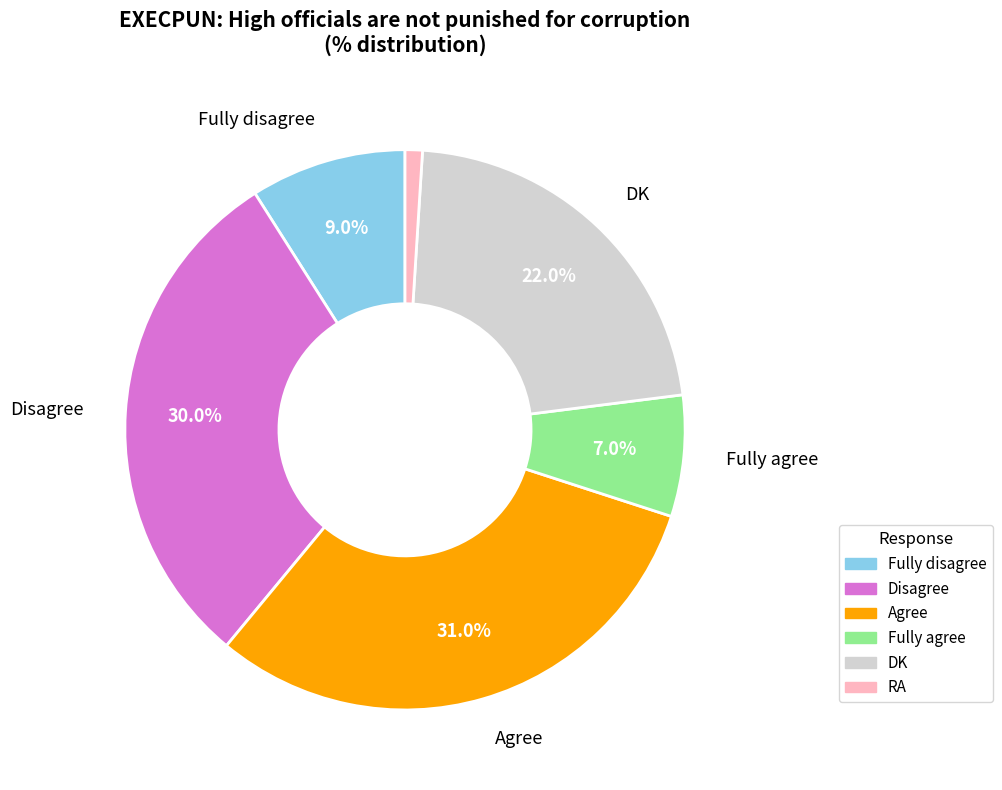

Combined, do Disagree and Agree account for over 50%?

Yes